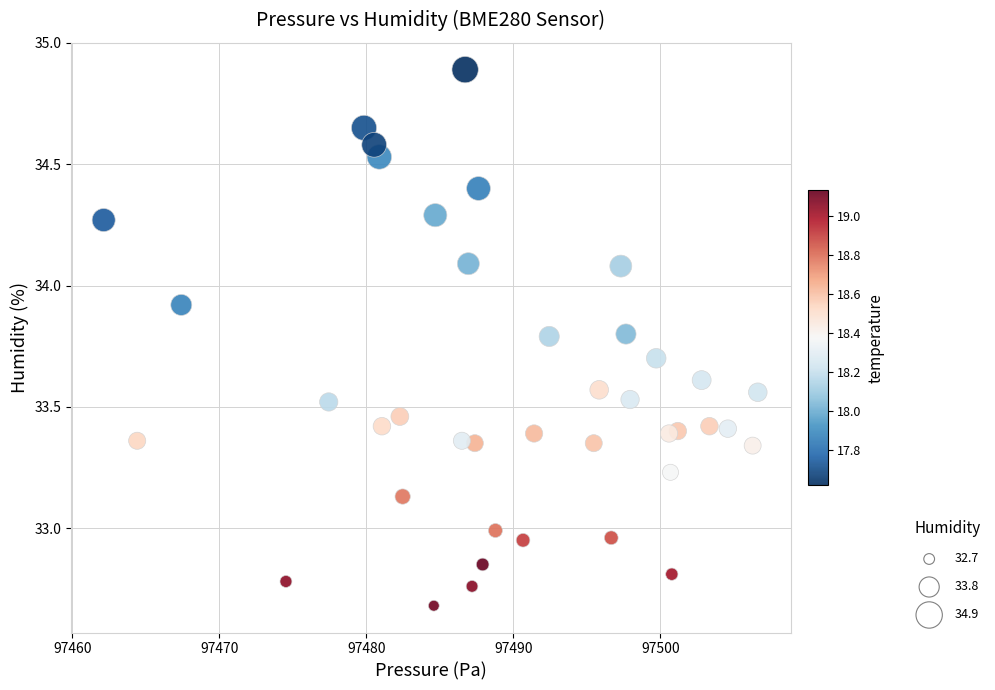

What is the range of Y values (max minus min)?

2.2